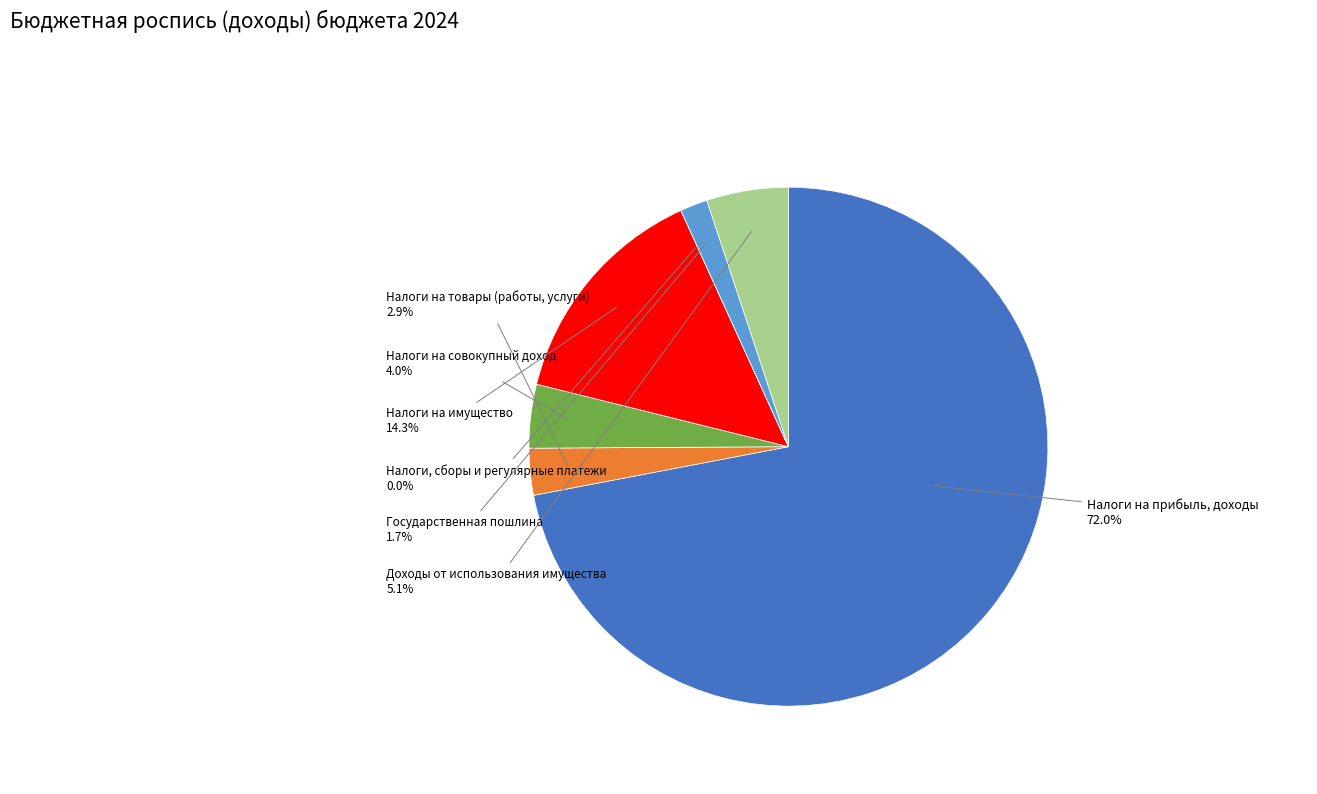

Which slice is the largest?

Налоги на прибыль, доходы